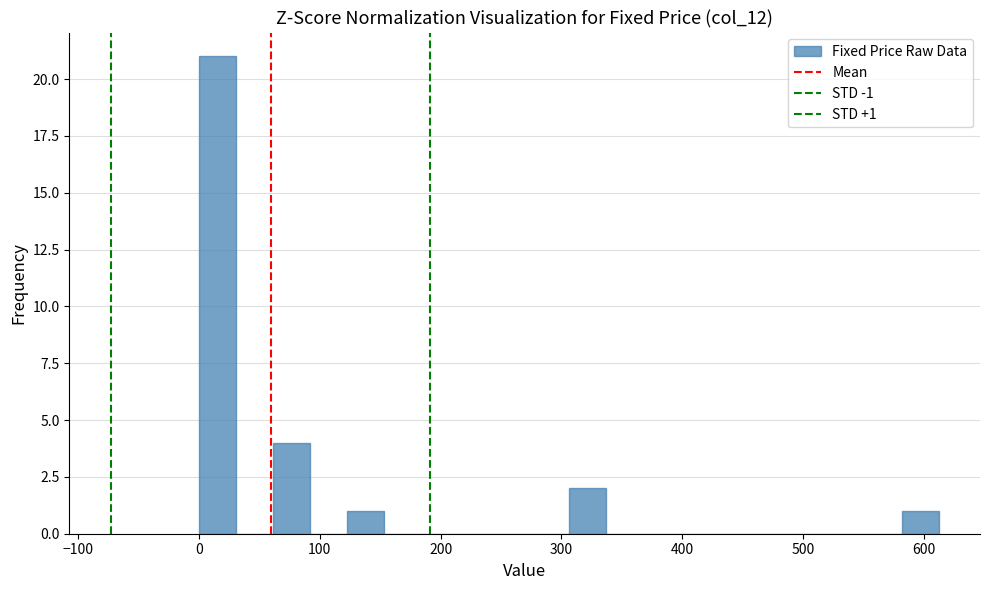

Read against the x-axis, roughly where is the centre of the tallest bar?

20